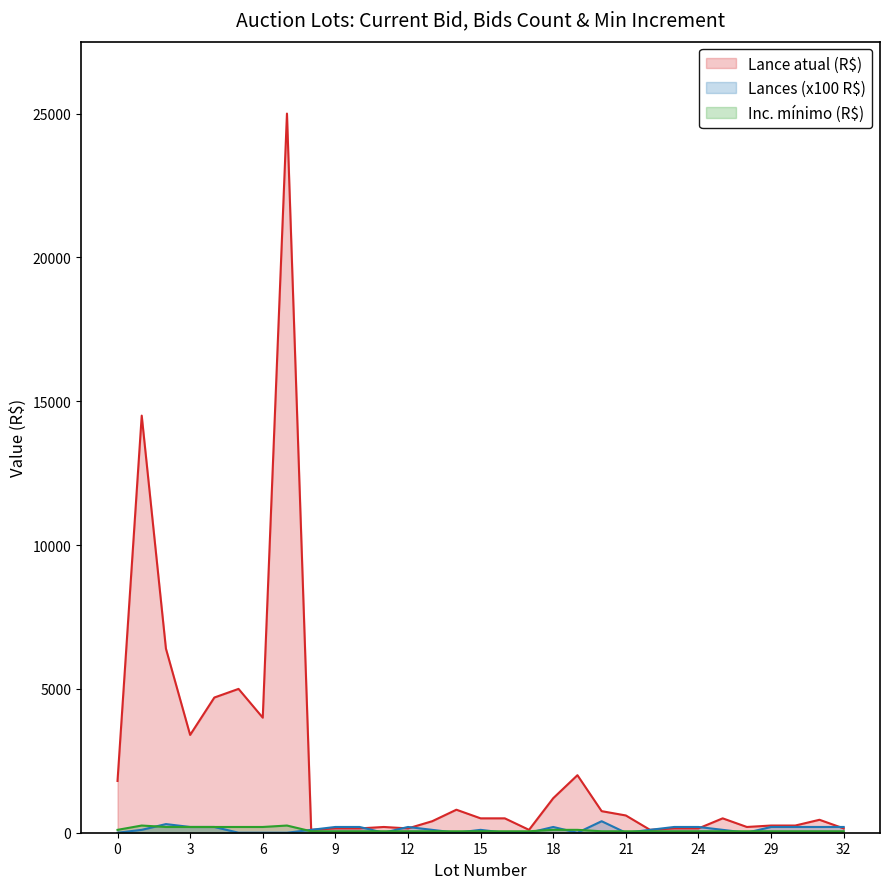

Which series changed the most between 7 and 29?

Lance atual (R$)